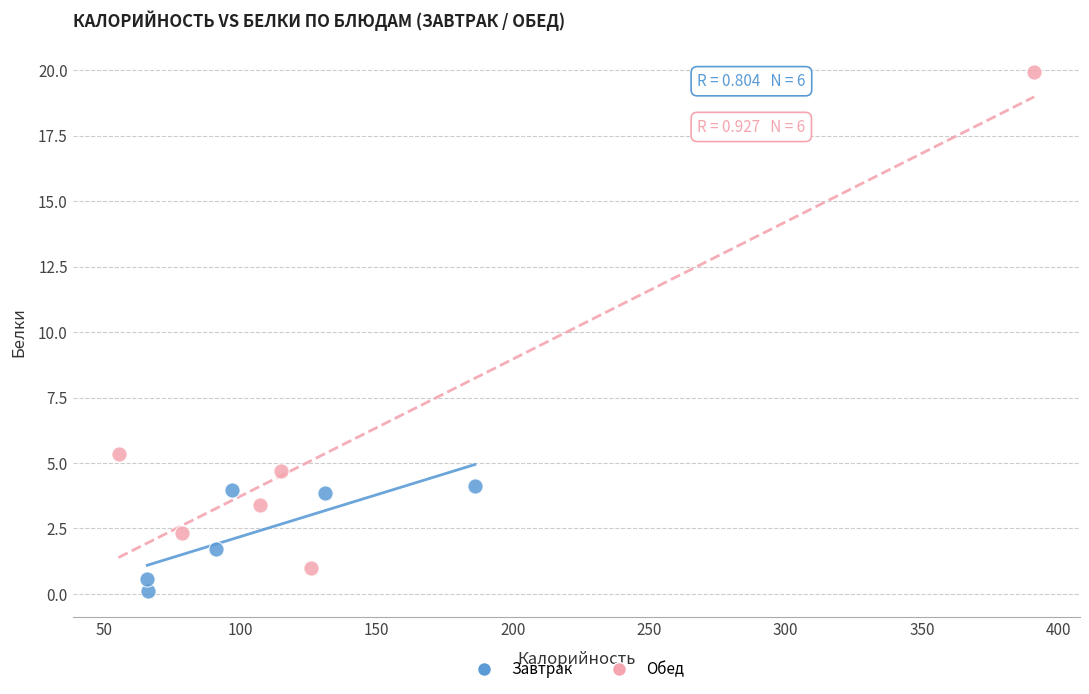

Which series reaches the maximum Y coordinate?

Обед